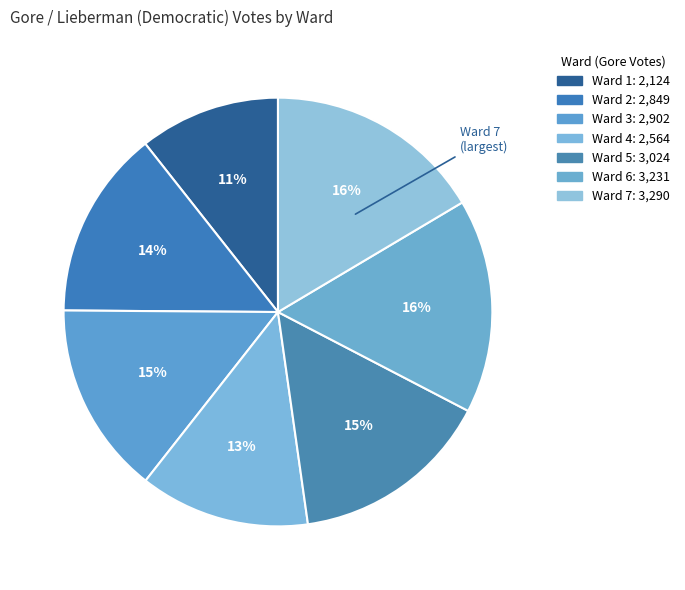

How many segments does this pie chart have?

7